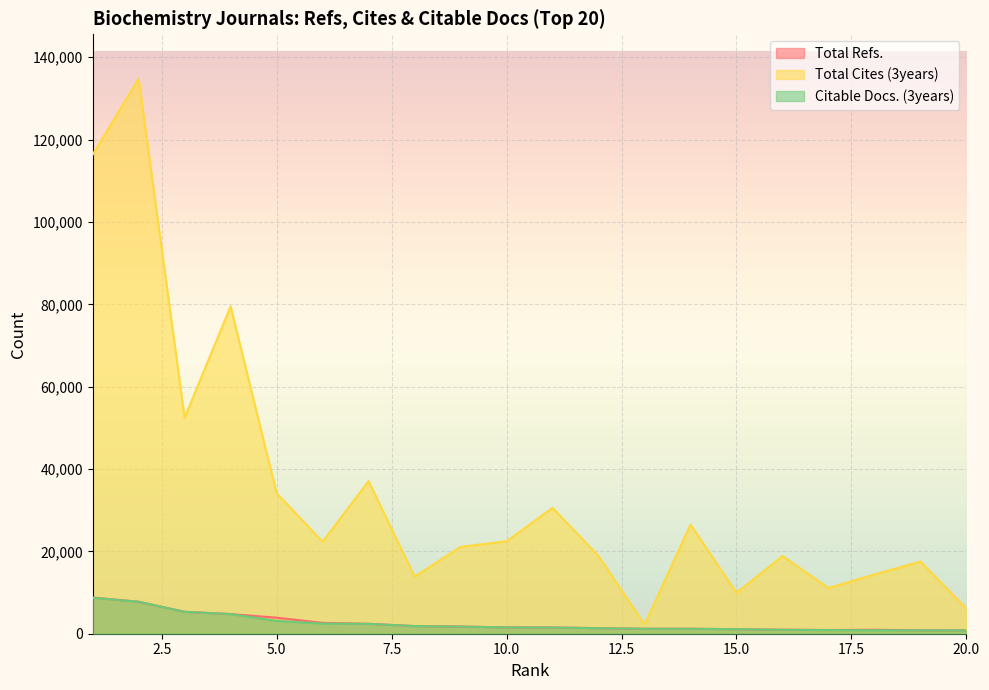

Between 13 and 20, which is larger?

13